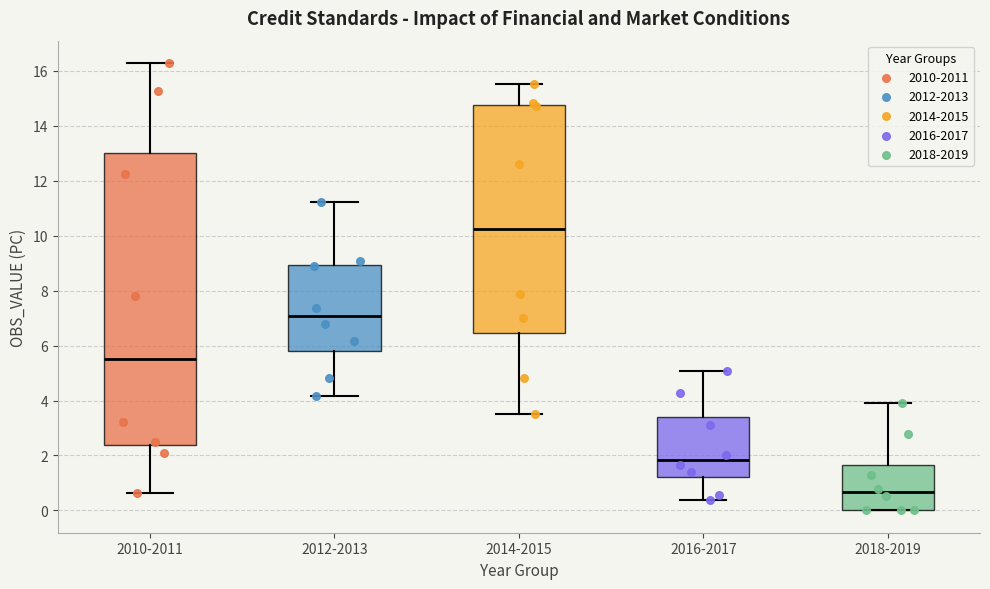

Which box is the tallest, from its lower edge to its upper edge?

2010-2011